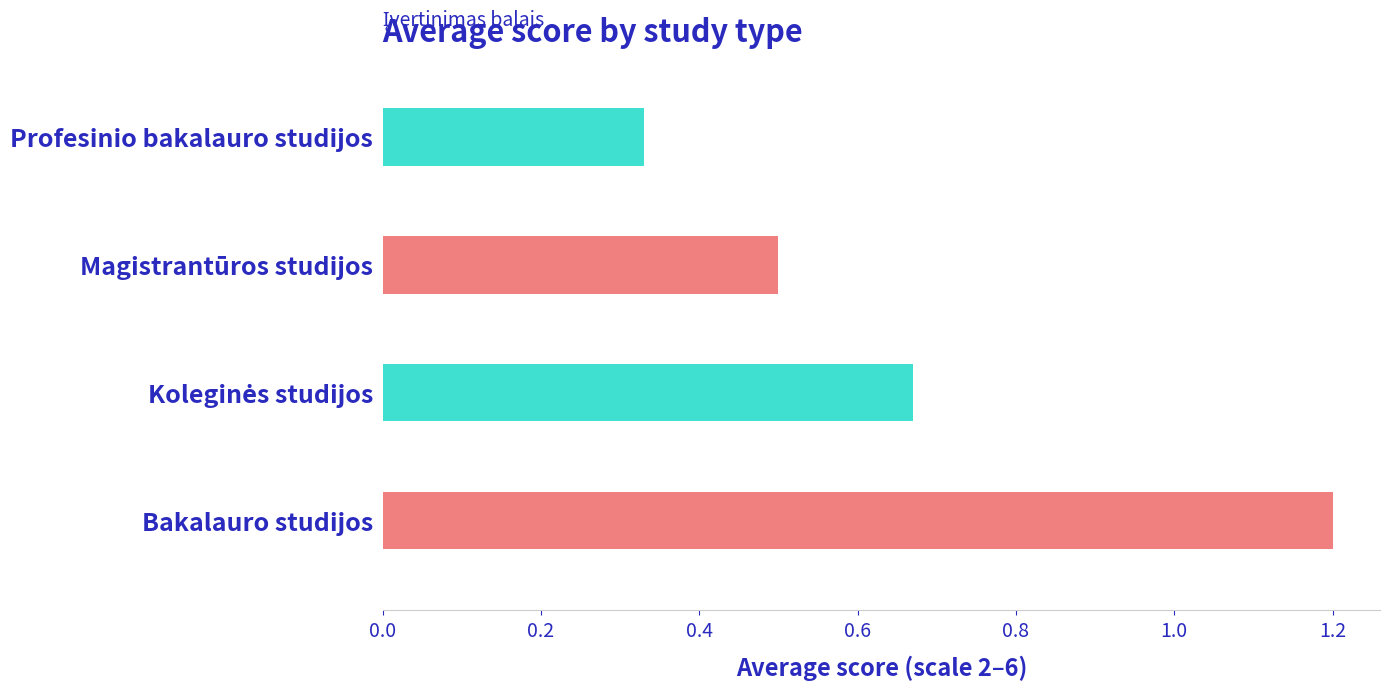

Between Magistrantūros studijos and Profesinio bakalauro studijos, which is larger?

Magistrantūros studijos